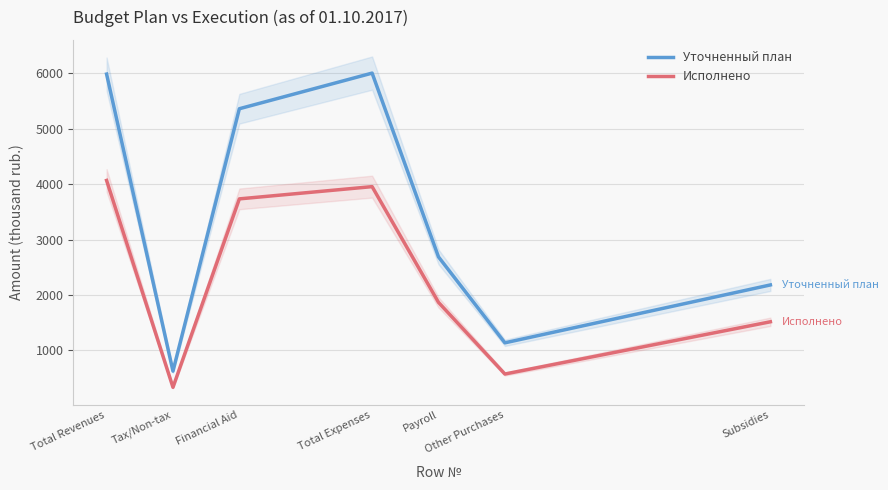

Which has a higher value, Total Expenses or Payroll?

Total Expenses